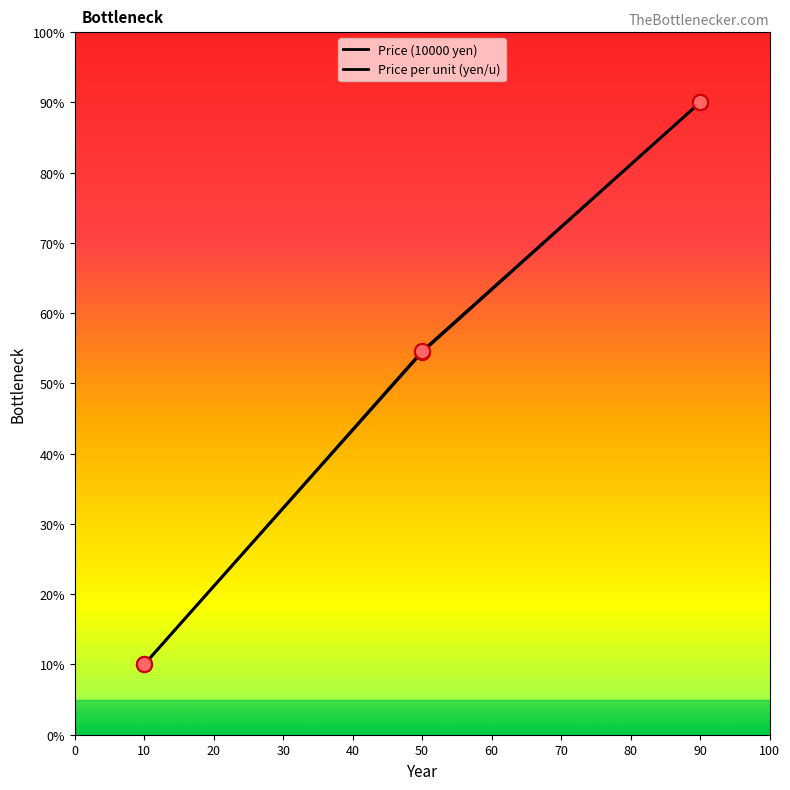

At how many categories does at least one series exceed 43?

2